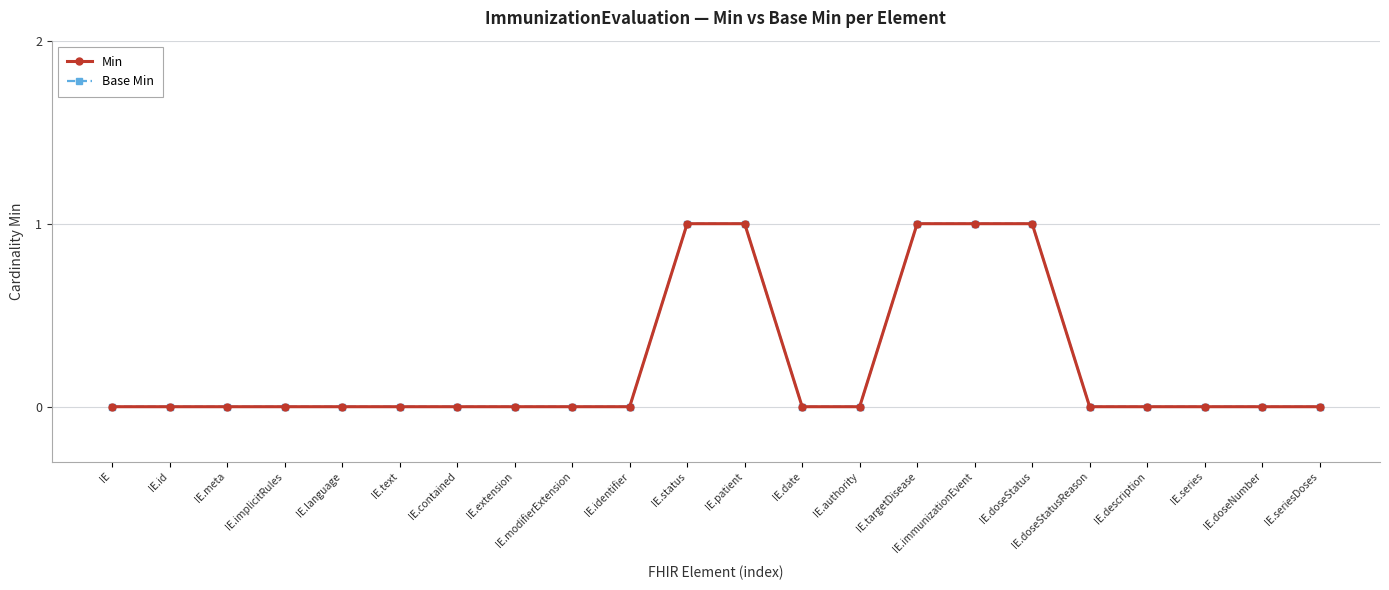

True or false: Base Min has more than 0 interior local peaks.

False